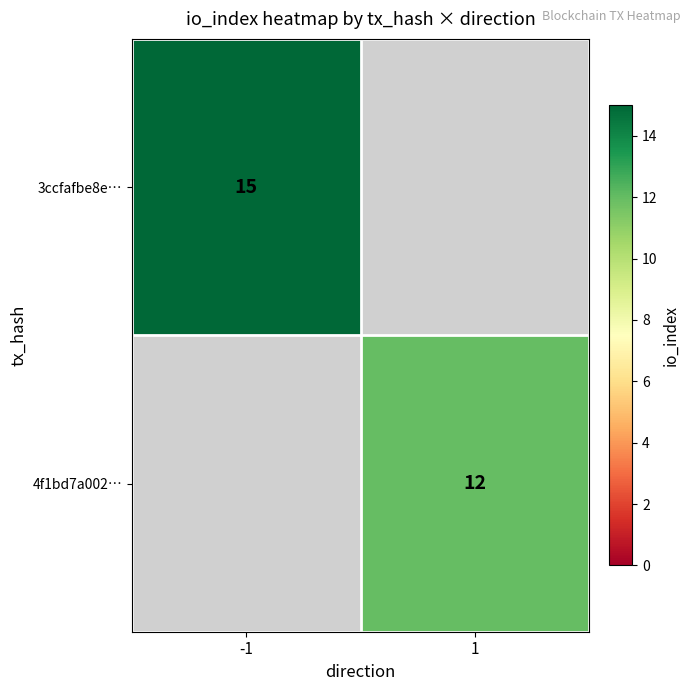

Is it true that 4f1bd7a002… equals 6 at 1?

False